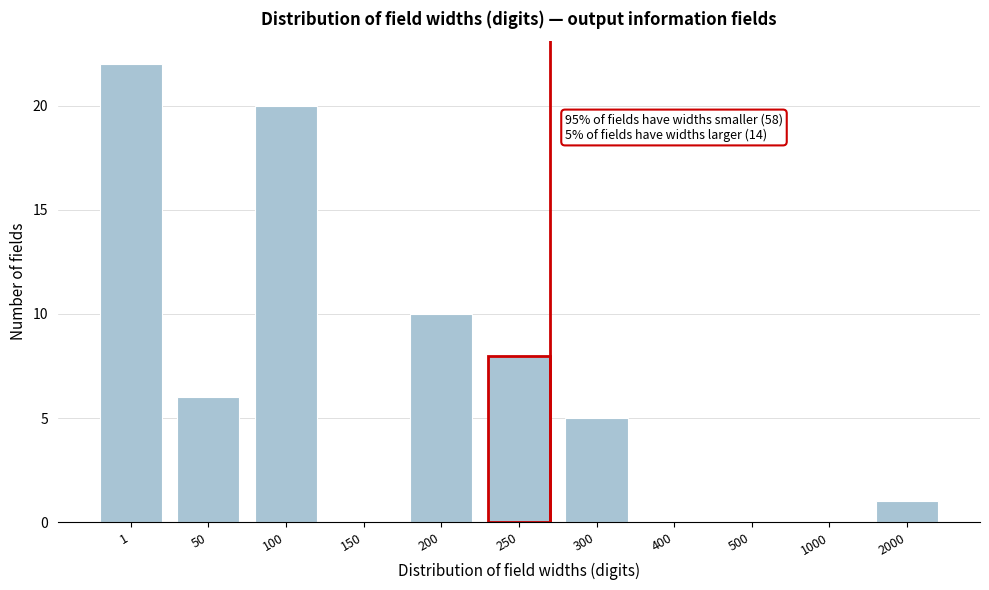

Reading left to right, transcribe all the data shown in this chart.

1=22	50=6	100=20	150=0	200=10	250=8	300=5	400=0	500=0	1000=0	2000=1